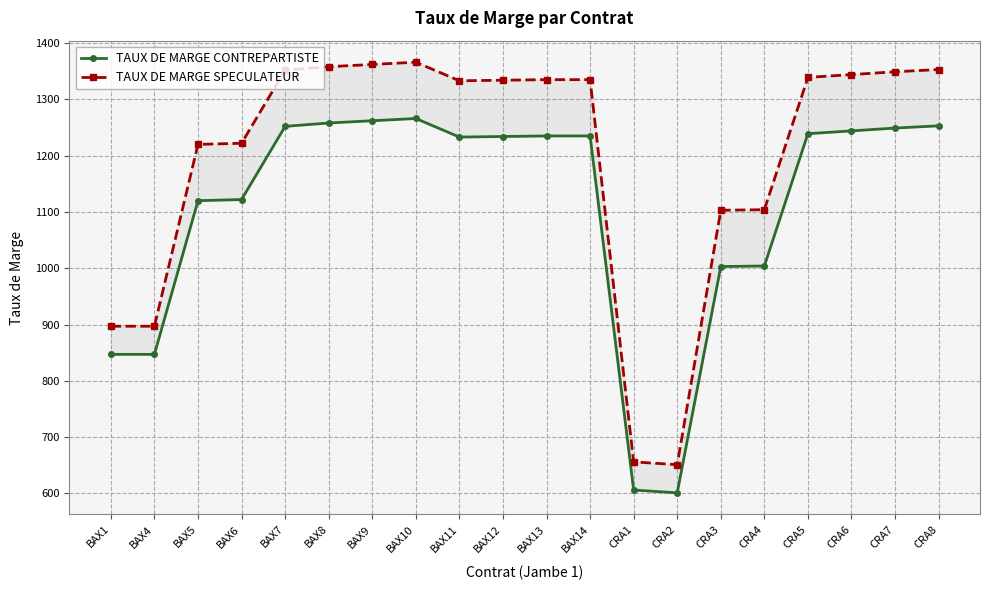

Does the chart have visible grid lines?

Yes